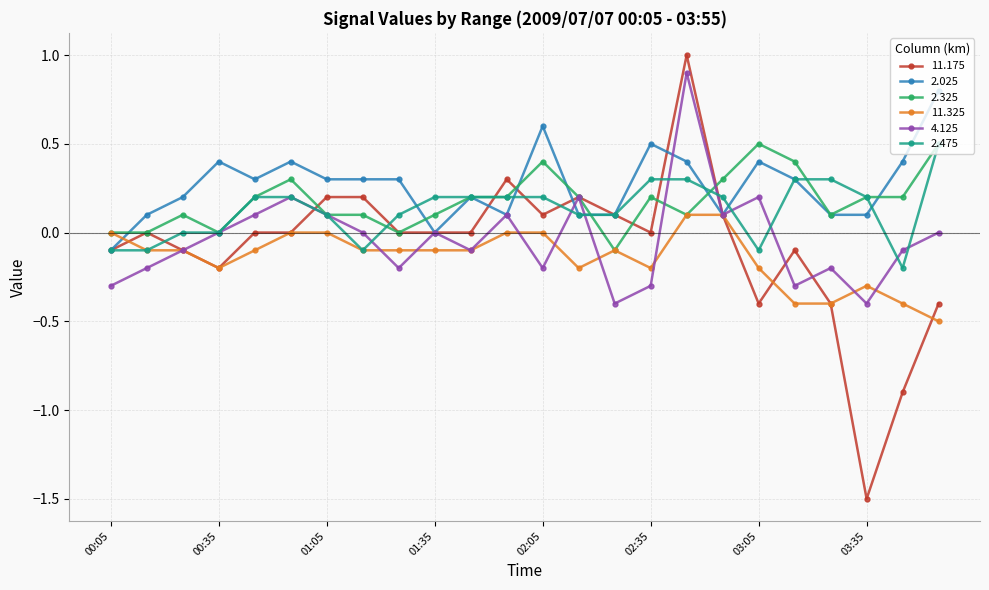

Which series has the widest spread of values?

11.175